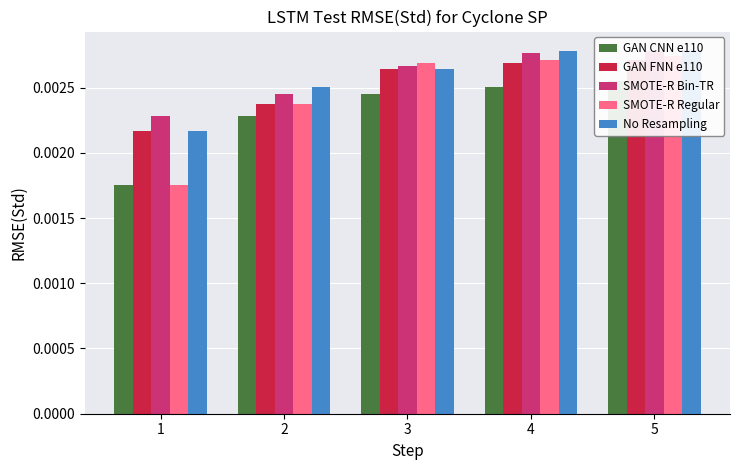

Reading left to right, what are all the values shown in this chart?

GAN CNN e110: 1=0.0	2=0.0	3=0.0	4=0.0	5=0.0
GAN FNN e110: 1=0.0	2=0.0	3=0.0	4=0.0	5=0.0
SMOTE-R Bin-TR: 1=0.0	2=0.0	3=0.0	4=0.0	5=0.0
SMOTE-R Regular: 1=0.0	2=0.0	3=0.0	4=0.0	5=0.0
No Resampling: 1=0.0	2=0.0	3=0.0	4=0.0	5=0.0